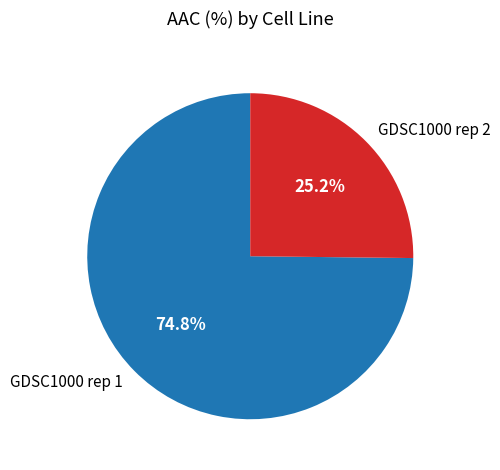

Which slice is the smallest?

GDSC1000 rep 2